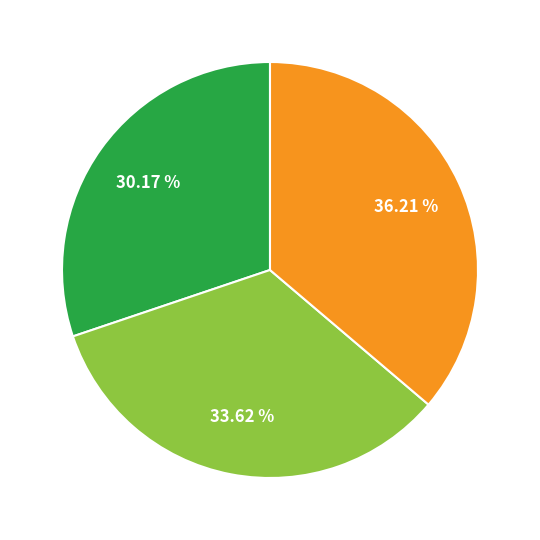

Does any single category account for the majority?

No